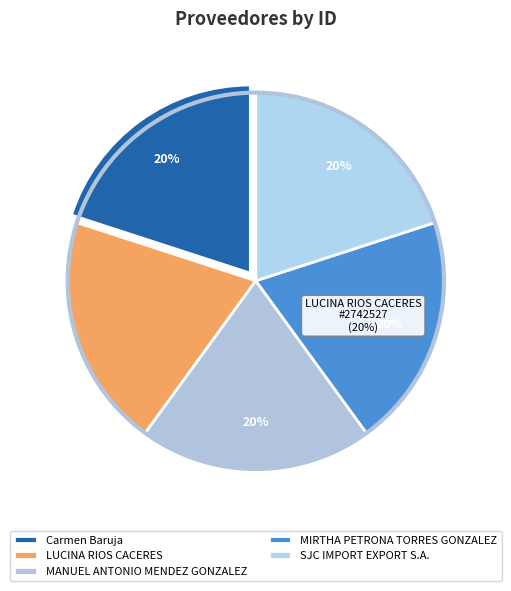

How much of the chart is everything except Carmen Baruja?

80.0%